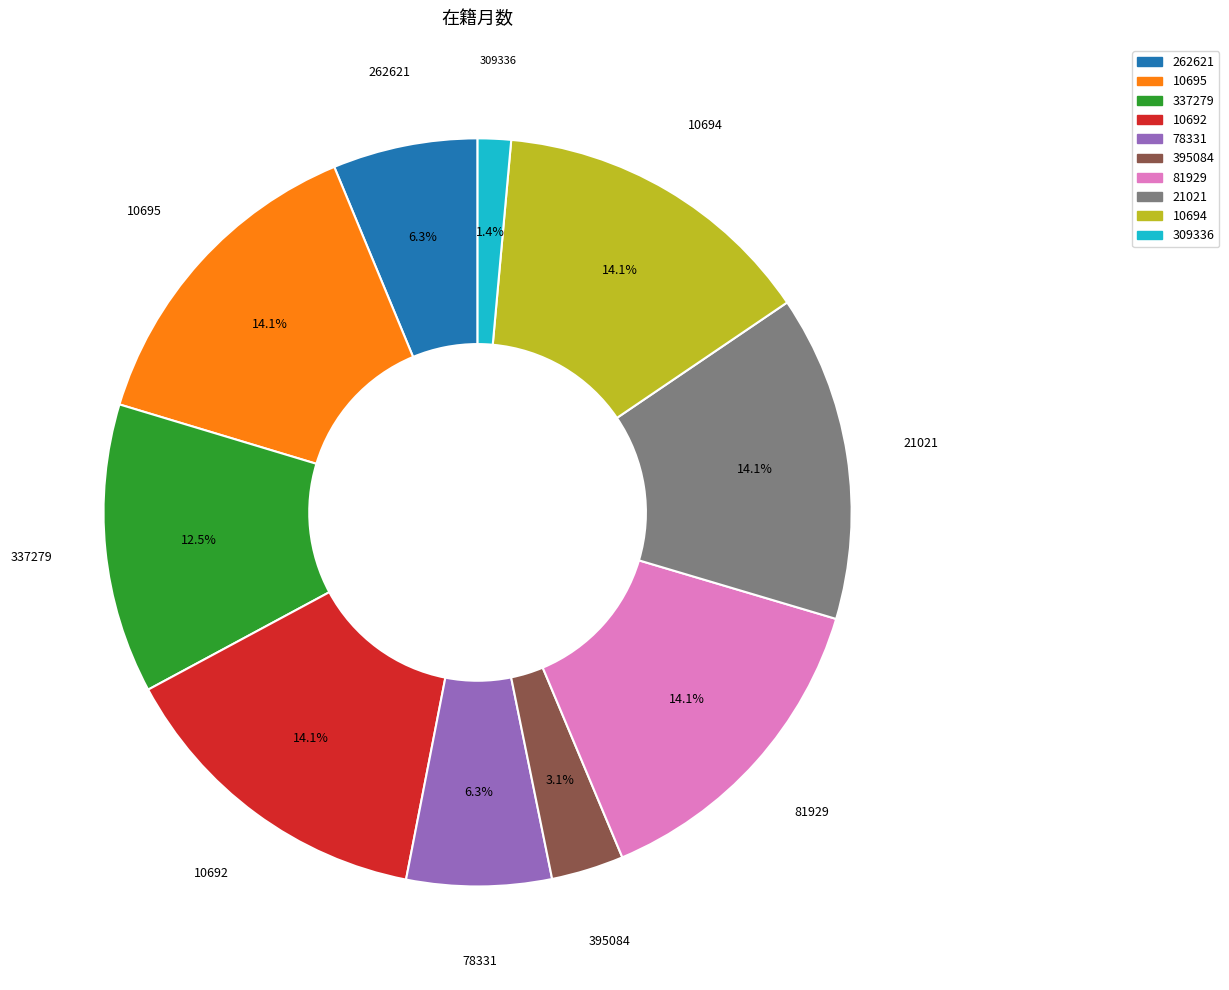

Does 395084 account for over 50% of the chart?

No